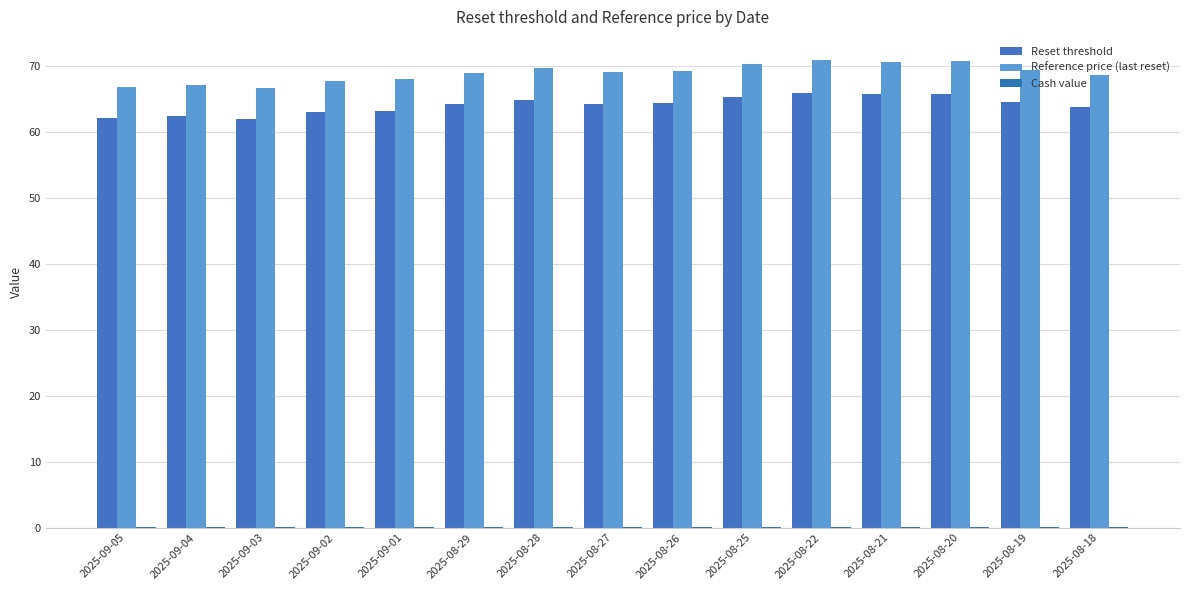

Are the bars horizontal?

No